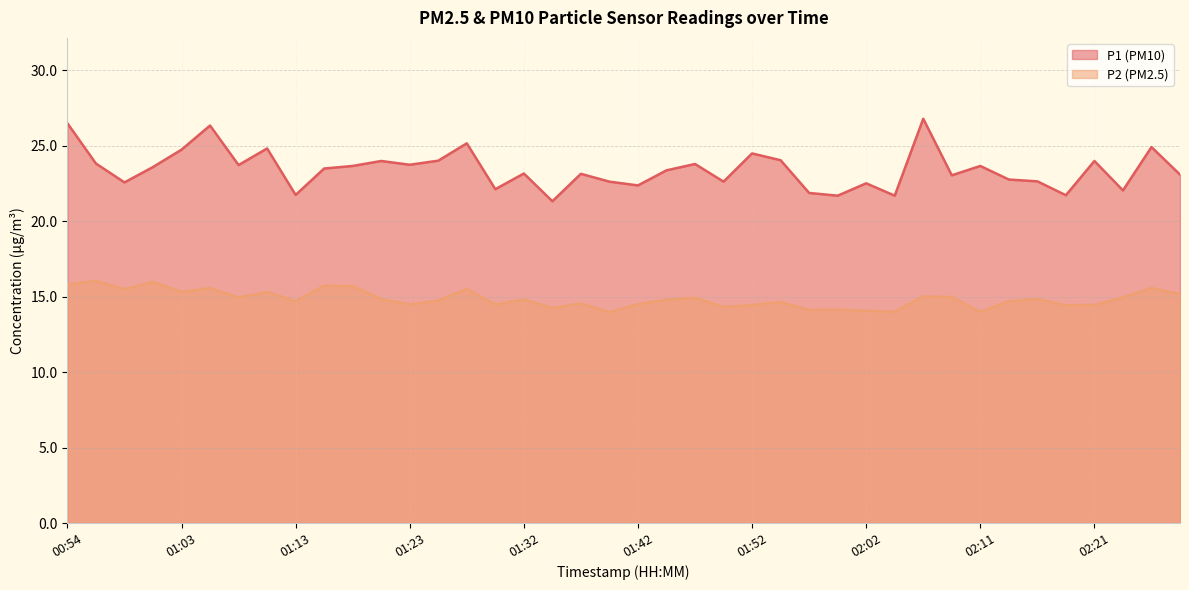

Which category has the lowest value in the P2 series?

01:40